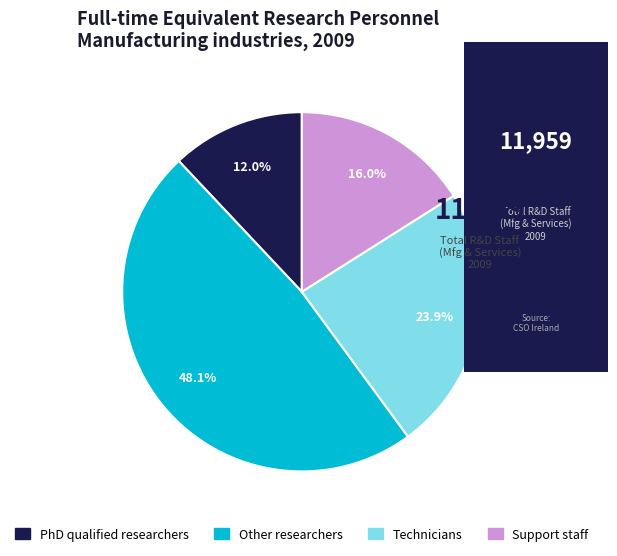

Which category has the smallest portion of the pie?

PhD qualified researchers